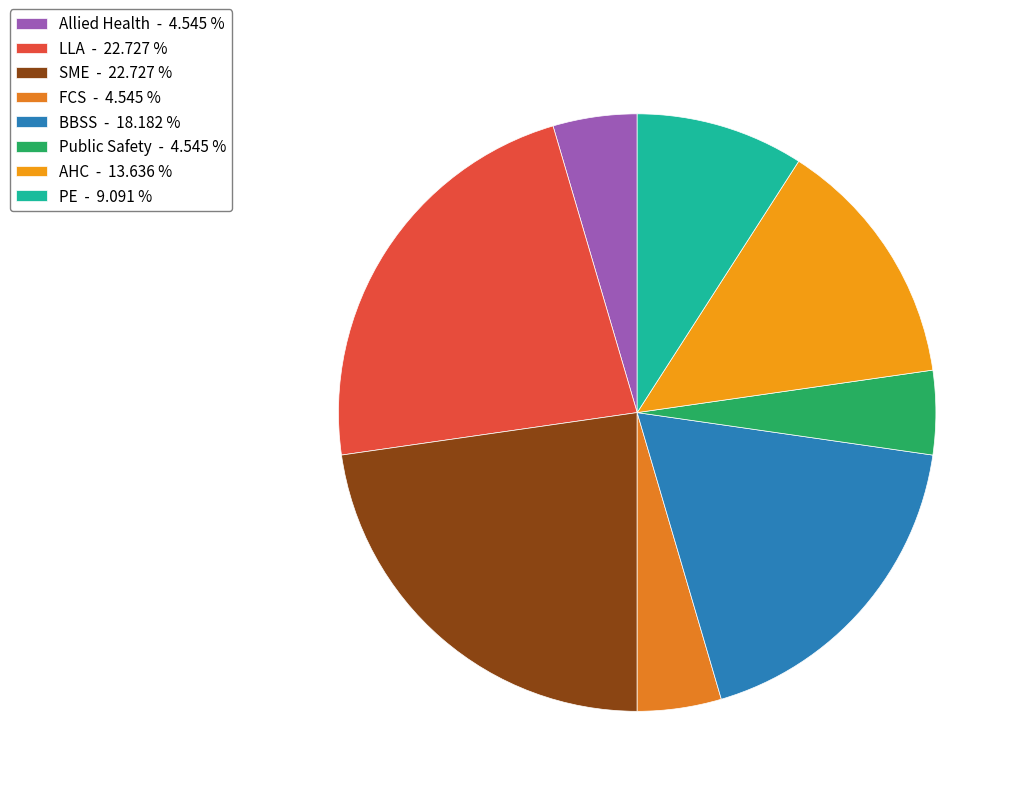

Does any single category account for the majority?

No